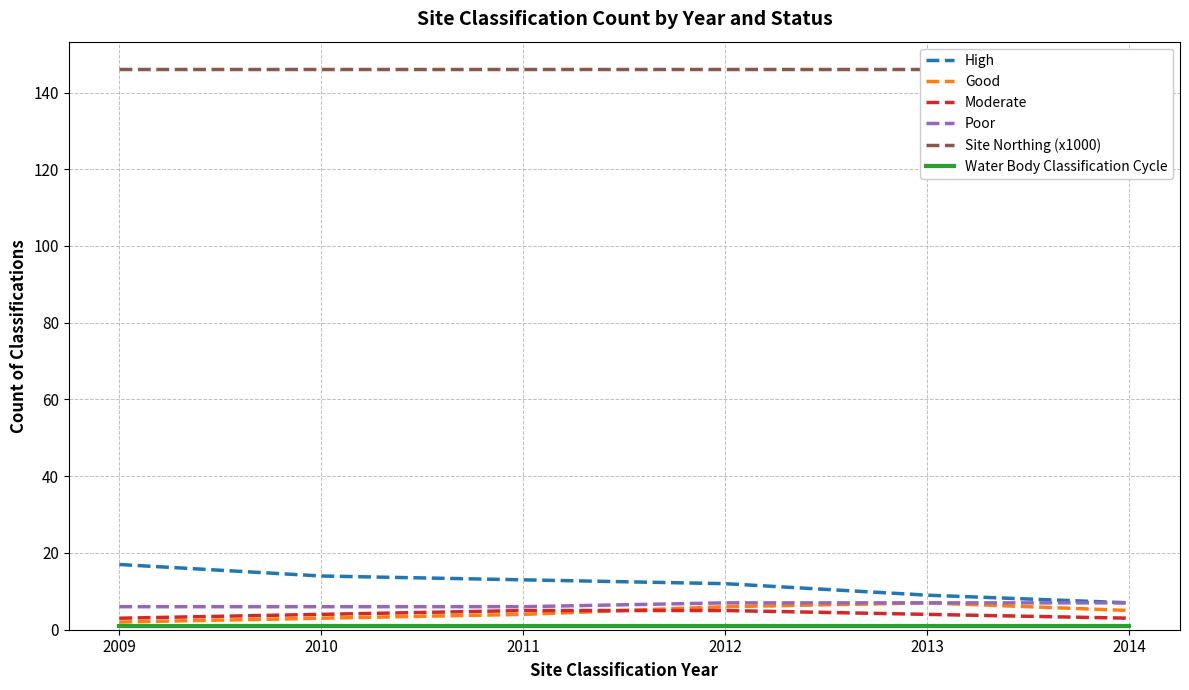

Where is High nearest to the value 12?

2012